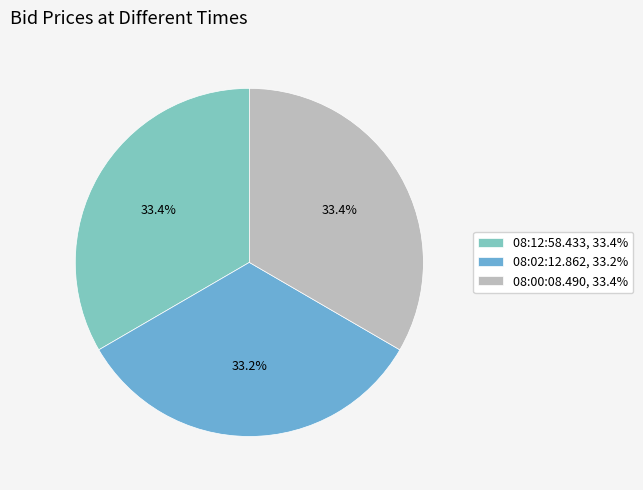

Do 08:02:12.862 and 08:12:58.433 together represent more than half of the pie?

Yes